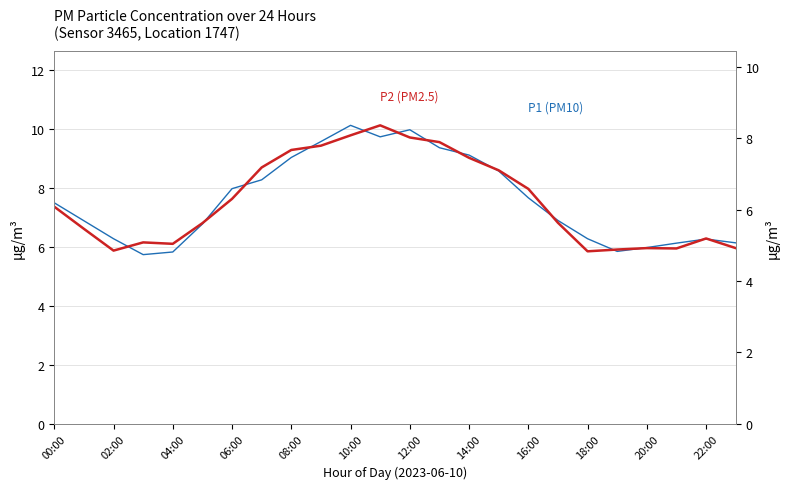

True or false: P1 (PM10) has a value of 3.4 at 22.

False